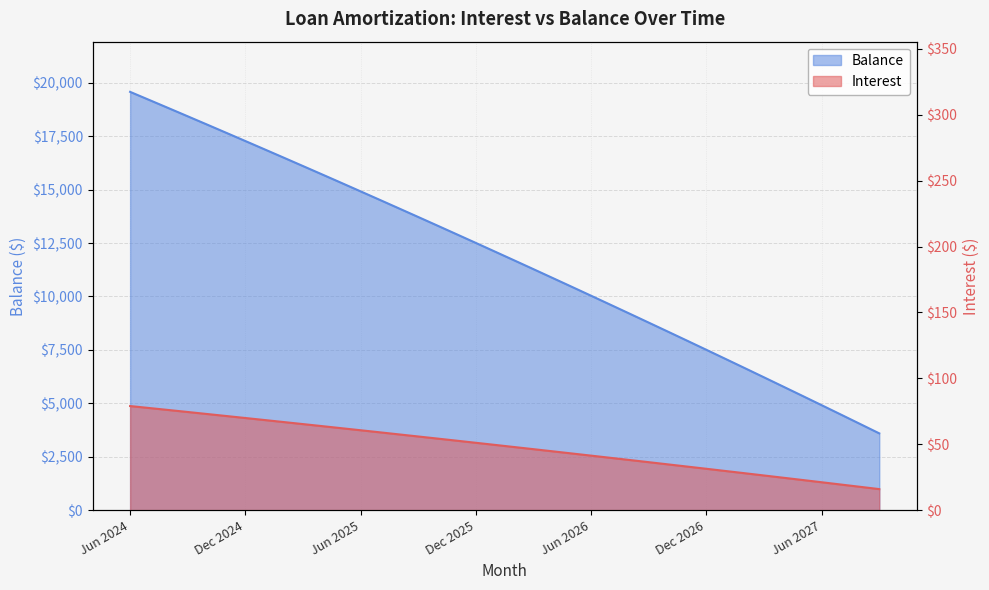

Read the Interest value at Oct 2026.

34.7